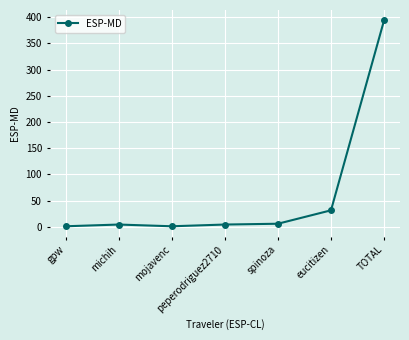

What is the change in value from gpw to michih?

+3.3